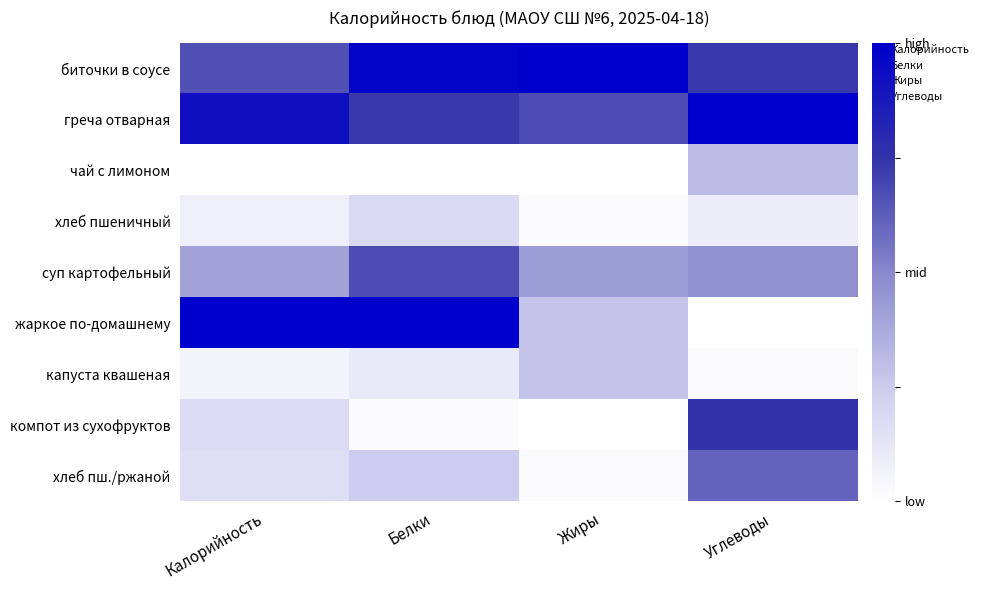

Which series has the widest spread of values?

жаркое по-домашнему